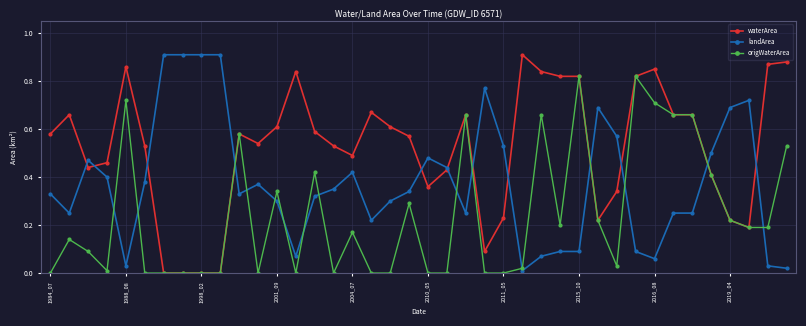

True or false: landArea has more than 0 interior local peaks.

True